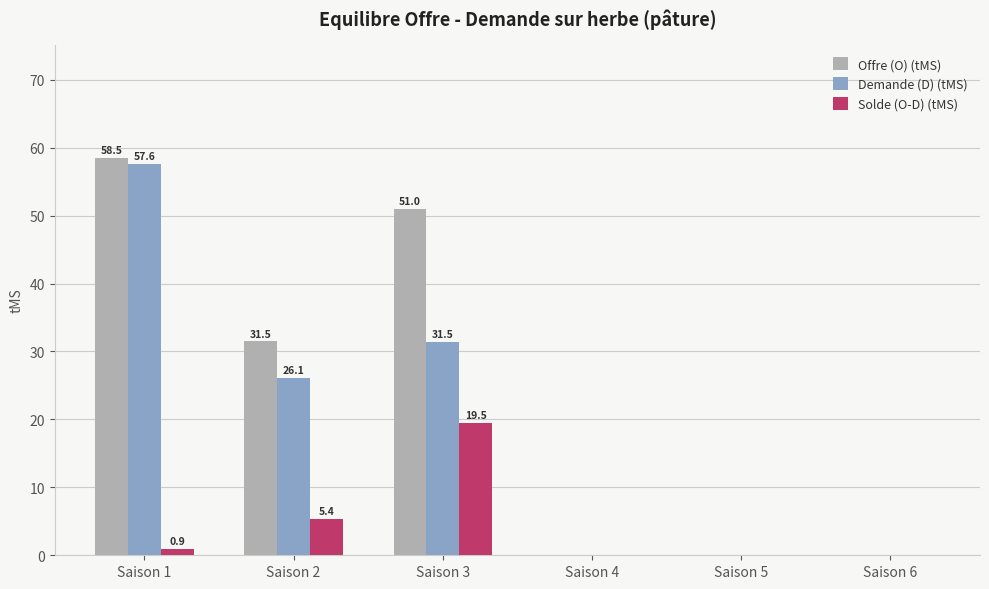

How many Offre (O) (tMS) values are between 0 and 51?

5